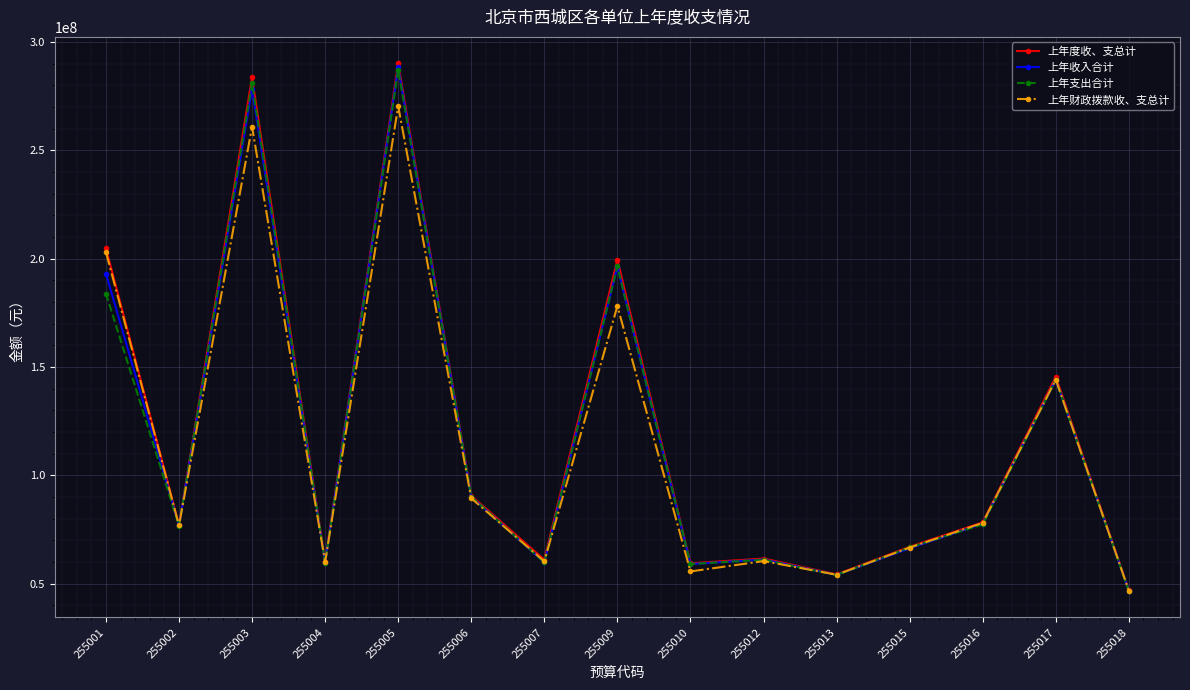

How many data points in 上年收入合计 are above 76818874?

8